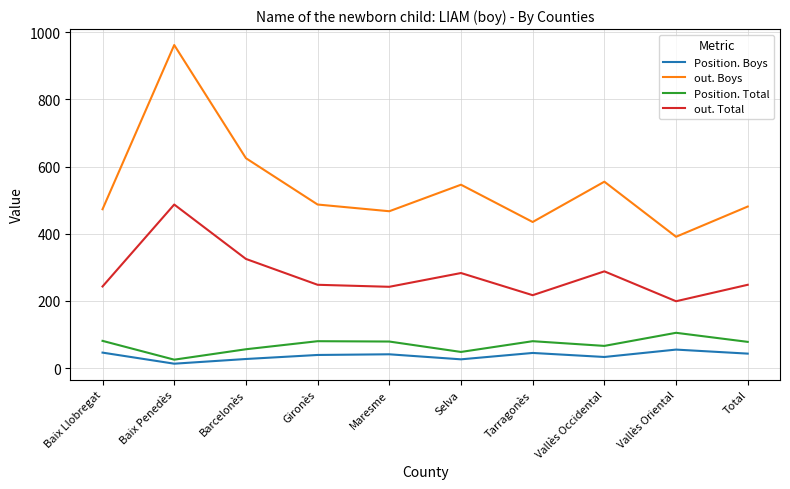

True or false: Position. Total and Position. Boys cross at least once.

False